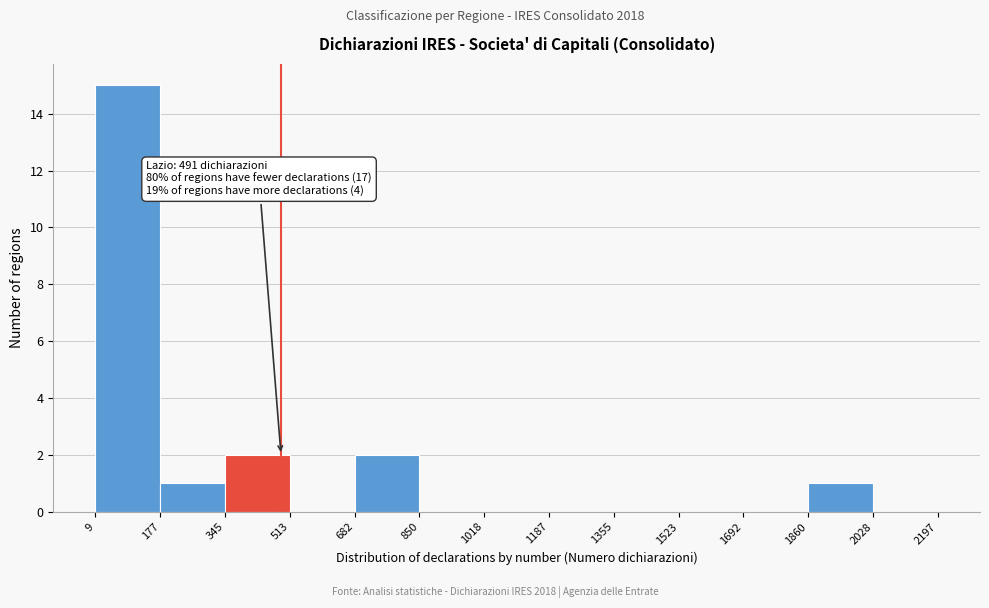

Which range on the x-axis has the tallest bar?

9 to 177